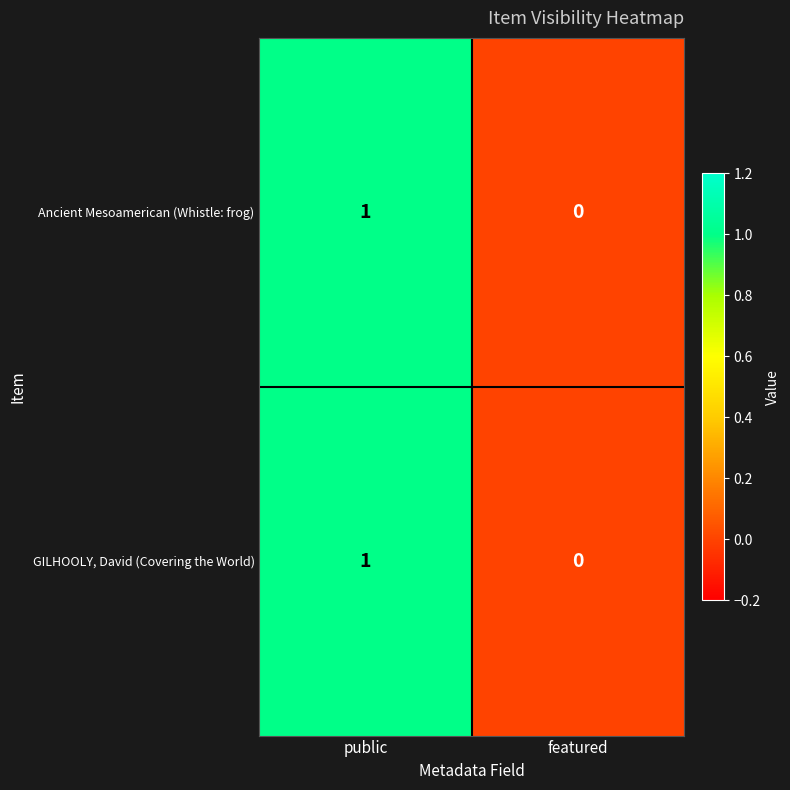

Count the number of categories in the chart.

2